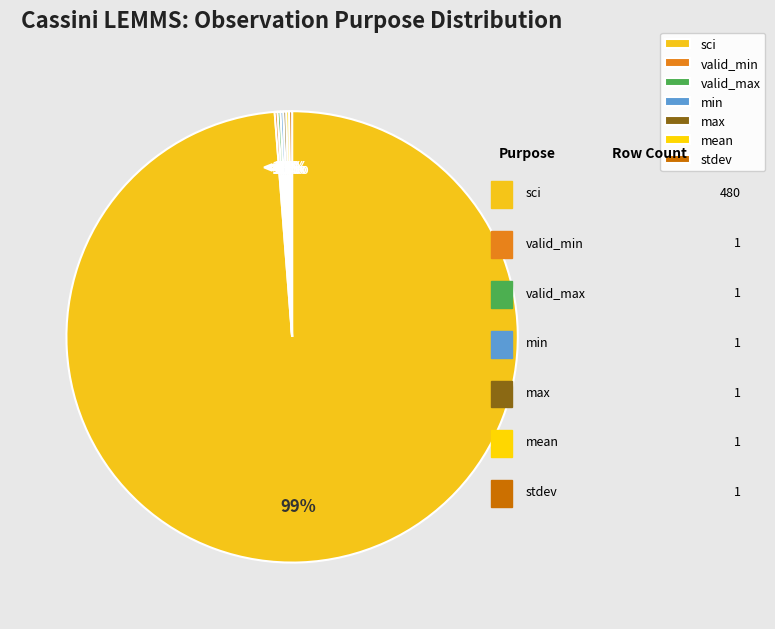

To the nearest percent, what is the average slice percentage?

14%